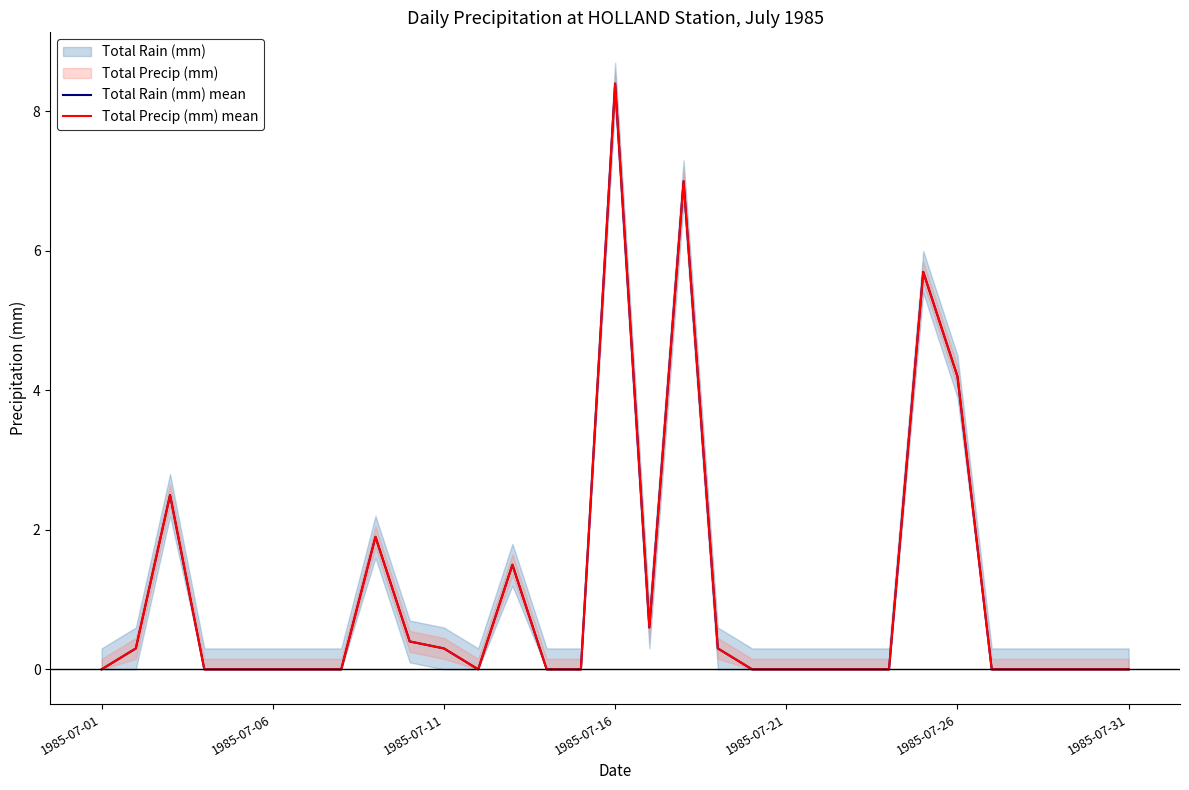

At how many categories does at least one series exceed 4?

4